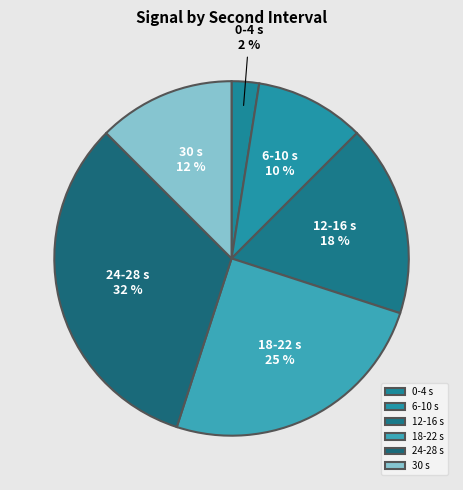

To the nearest percent, what portion does 6-10 s represent?

10%